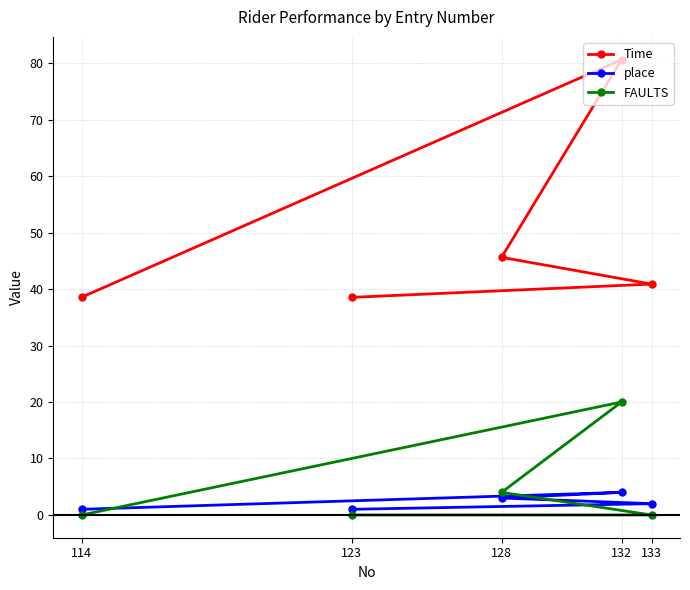

Reading left to right, list all the values displayed in this chart.

Time: 123=38.5	133=40.9	128=45.6	132=80.6	114=38.6
place: 123=1.0	133=2.0	128=3.0	132=4.0	114=1.0
FAULTS: 123=0.0	133=0.0	128=4.0	132=20.0	114=0.0